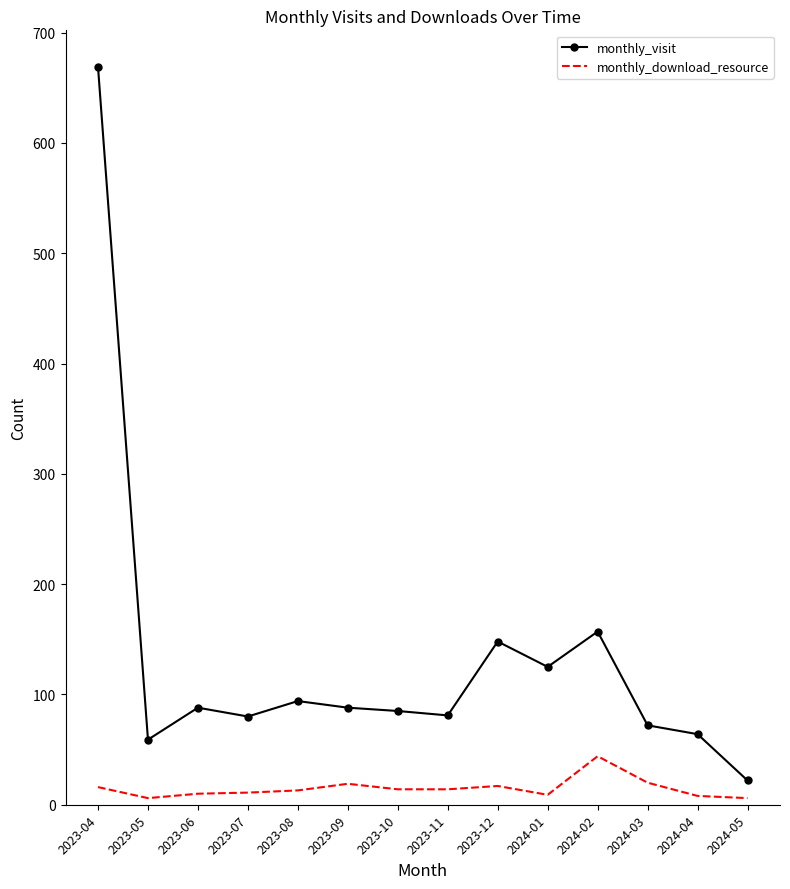

The value of monthly_visit at 2024-03 is 72. True or false?

True